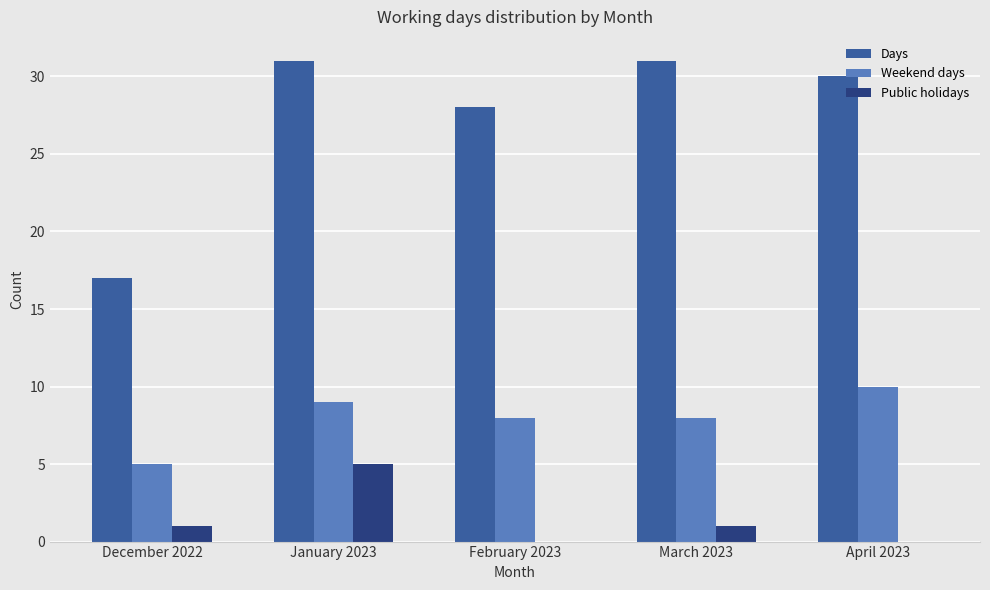

What is the maximum value shown in the chart?

31